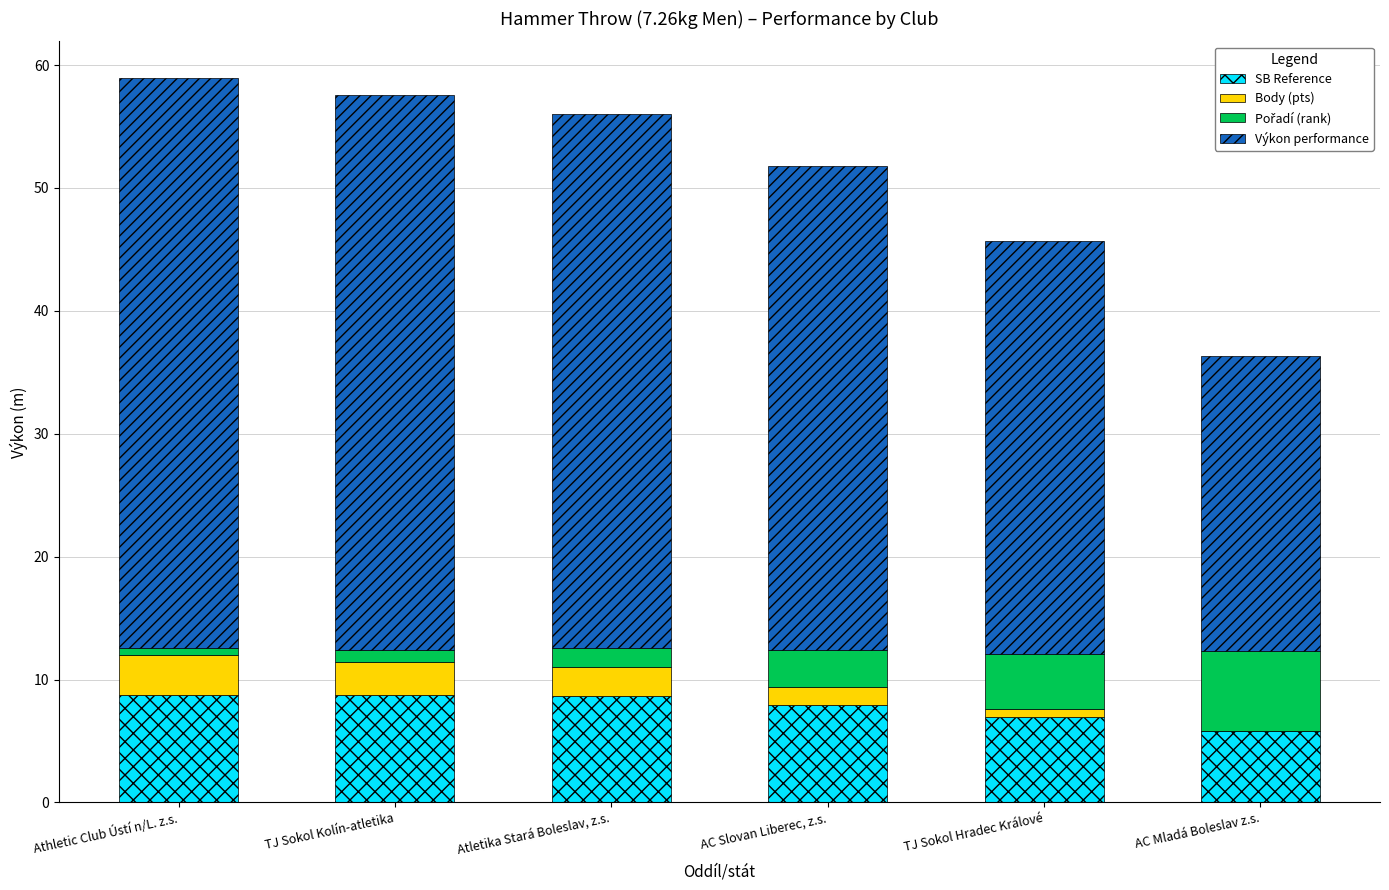

What is the approximate value of SB Reference at Atletika Stará Boleslav, z.s.?

8.6